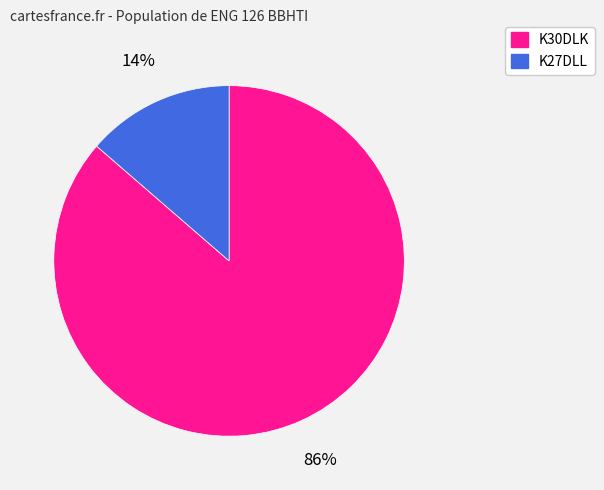

Rank the categories by value from highest to lowest.

K30DLK, K27DLL